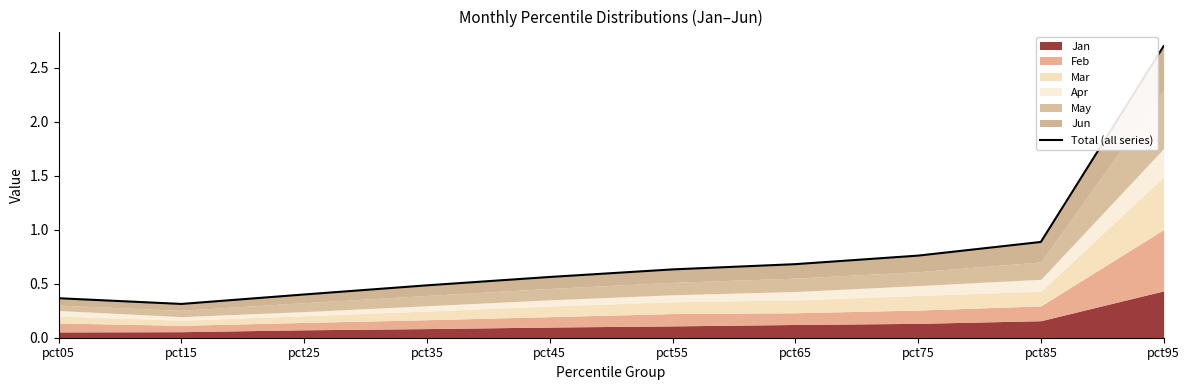

What is the sum of all values?

7.8